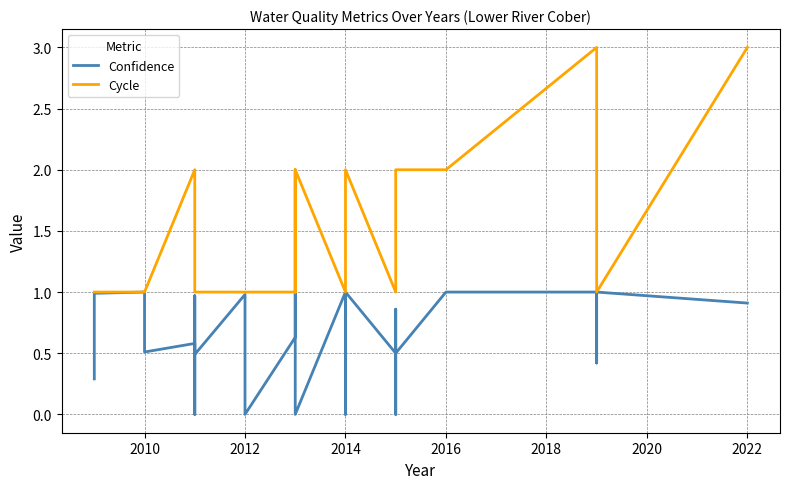

Read the Cycle value at 2012.

1.0